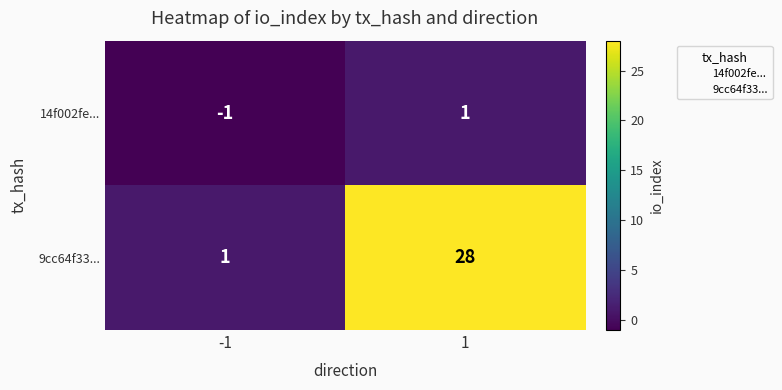

How many series are shown in this chart?

2